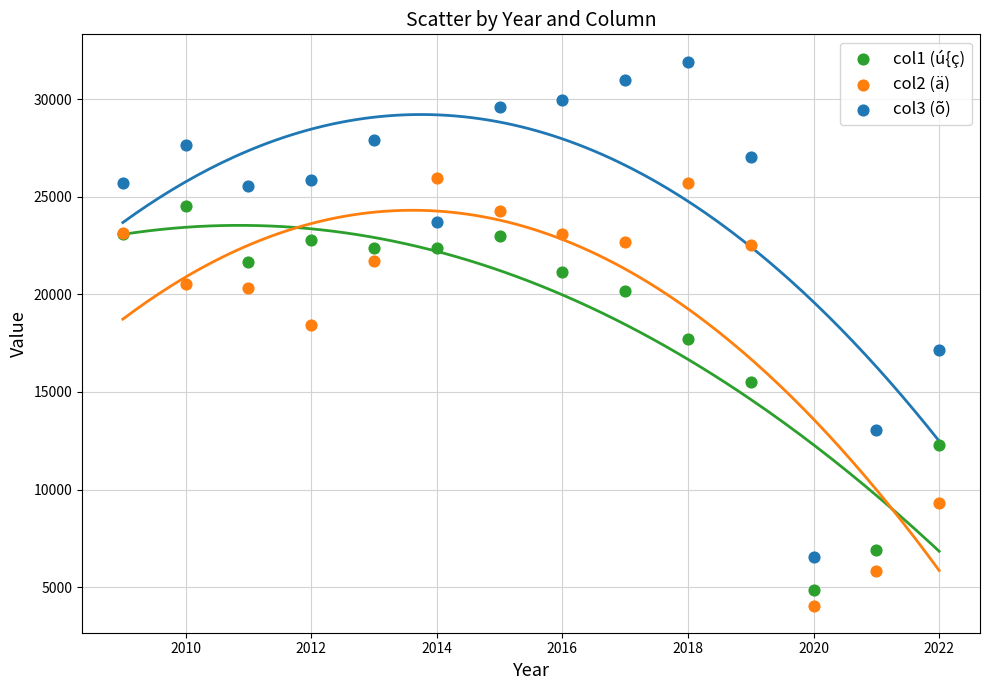

Which series contains the highest Y value?

col3 (õ)